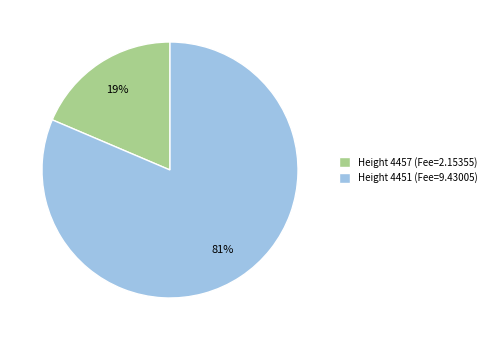

Which category has the smallest portion of the pie?

Height 4457